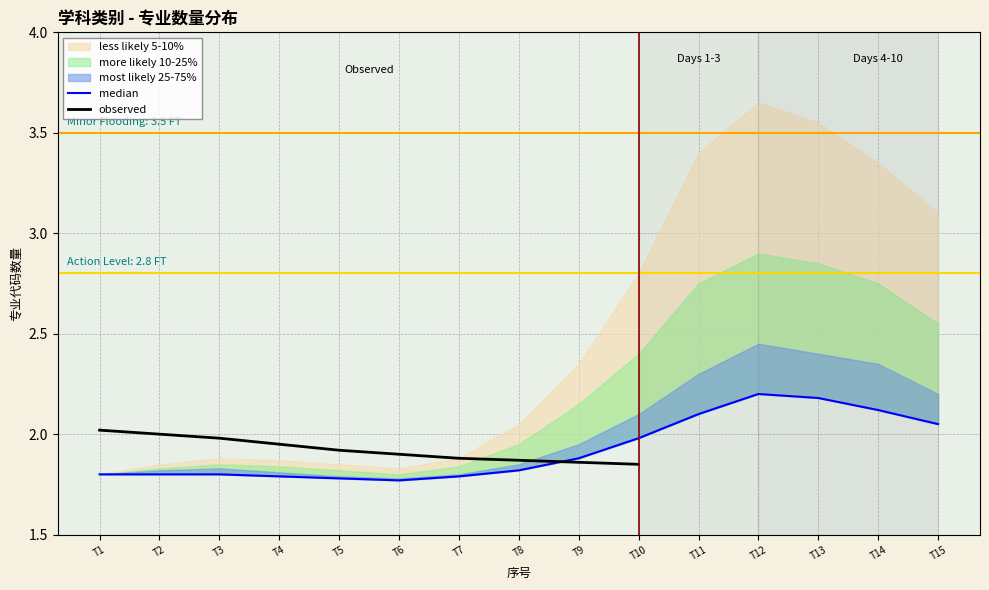

True or false: less likely 5-10% has more than 2 interior local peaks.

False